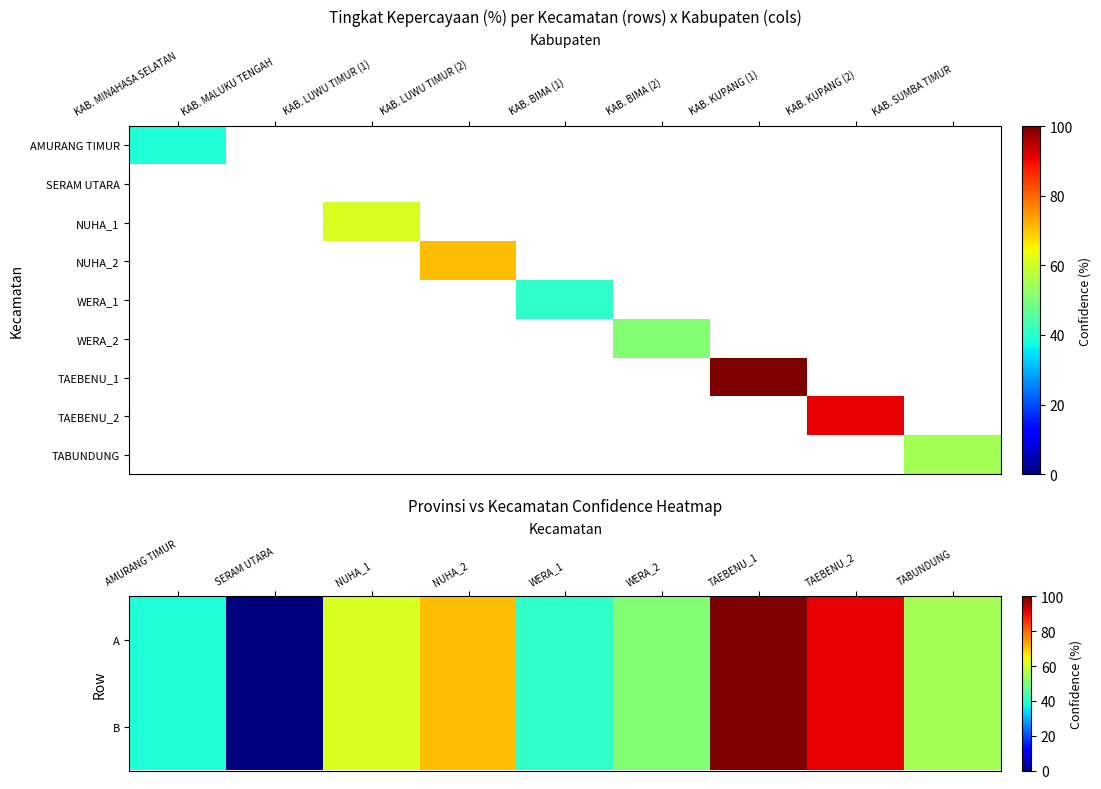

How many data points in A are less than 55?

4